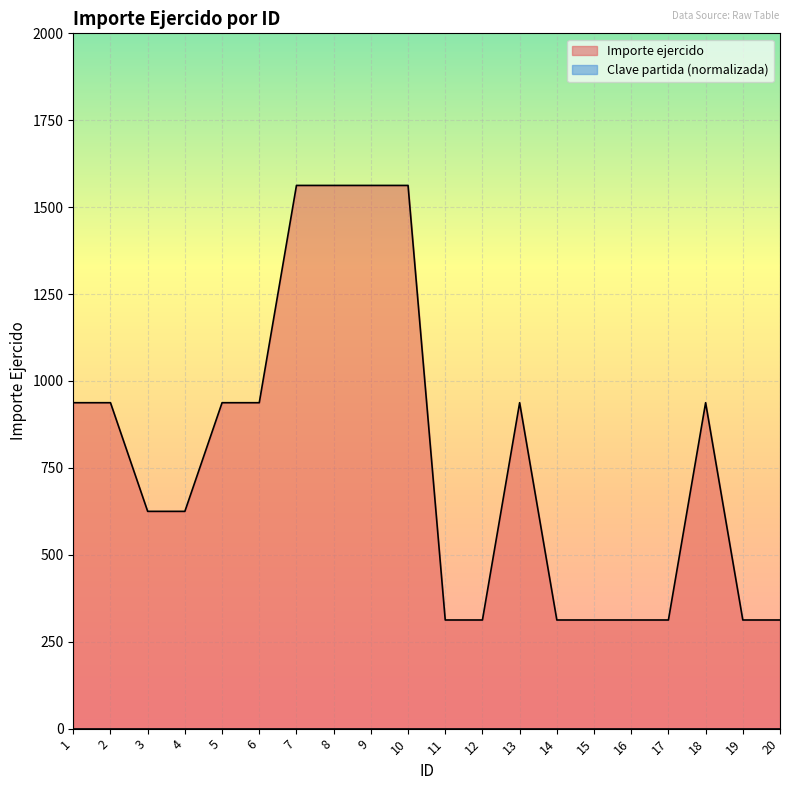

Is it true that the value at 1 is 937.5?

True